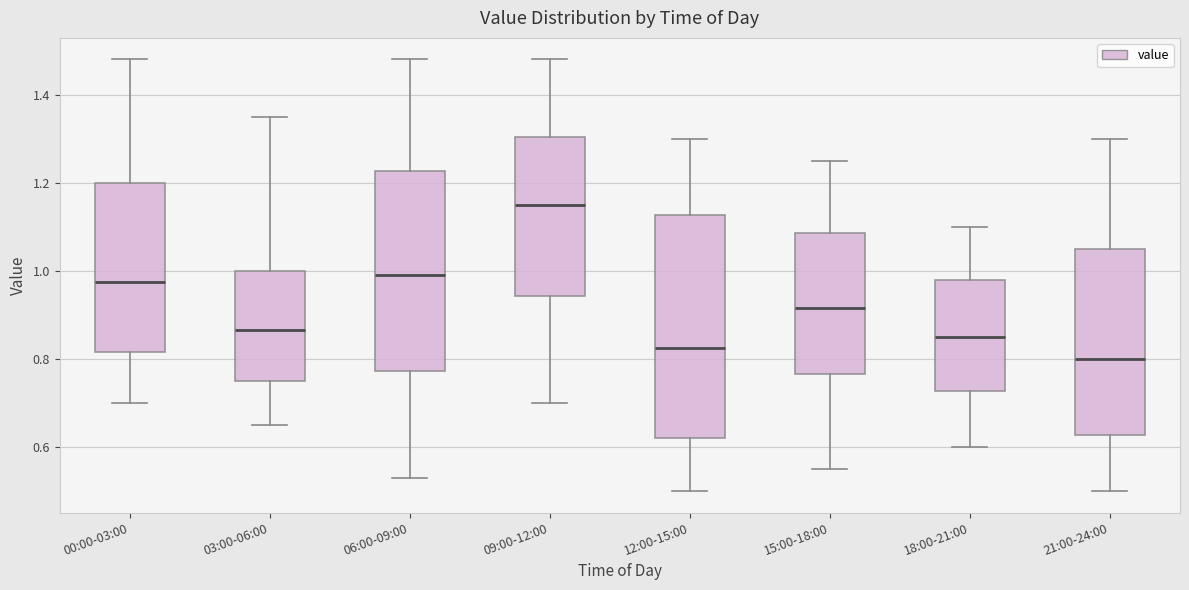

Reading left to right, read every box against the y-axis: the position of its median line, the range the box covers, and the ends of its whiskers. The values are not printed on the chart, so give them approximately, as read against the axis.

00:00-03:00: median 0.98, box 0.82 to 1.20, whiskers 0.70 to 1.48
03:00-06:00: median 0.86, box 0.76 to 1.00, whiskers 0.66 to 1.36
06:00-09:00: median 1.00, box 0.78 to 1.22, whiskers 0.54 to 1.48
09:00-12:00: median 1.16, box 0.94 to 1.30, whiskers 0.70 to 1.48
12:00-15:00: median 0.82, box 0.62 to 1.12, whiskers 0.50 to 1.30
15:00-18:00: median 0.92, box 0.76 to 1.08, whiskers 0.56 to 1.26
18:00-21:00: median 0.86, box 0.72 to 0.98, whiskers 0.60 to 1.10
21:00-24:00: median 0.80, box 0.62 to 1.06, whiskers 0.50 to 1.30